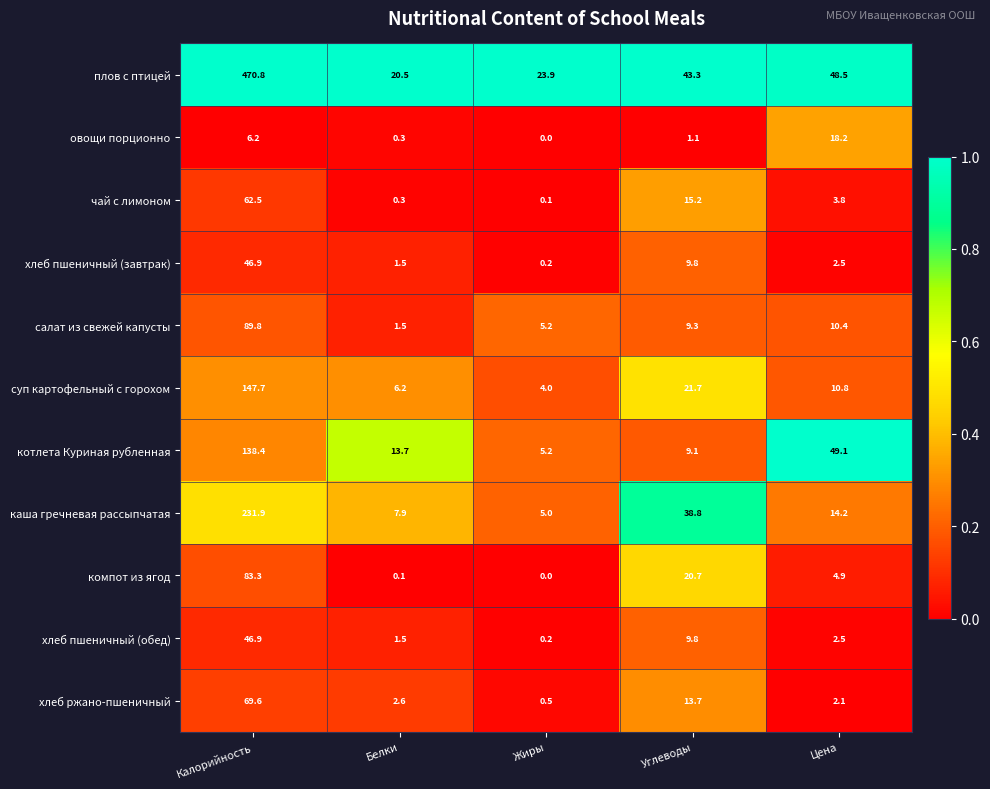

Is the value of хлеб пшеничный (обед) at Белки greater than the value of чай с лимоном at Жиры?

Yes